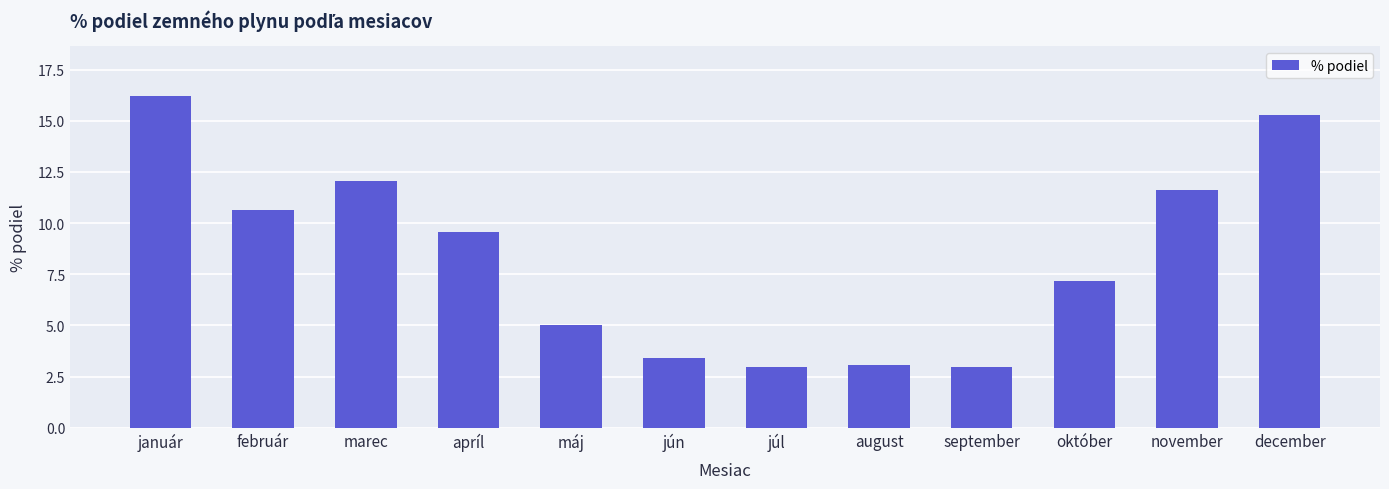

The value at február is 5.6. True or false?

False